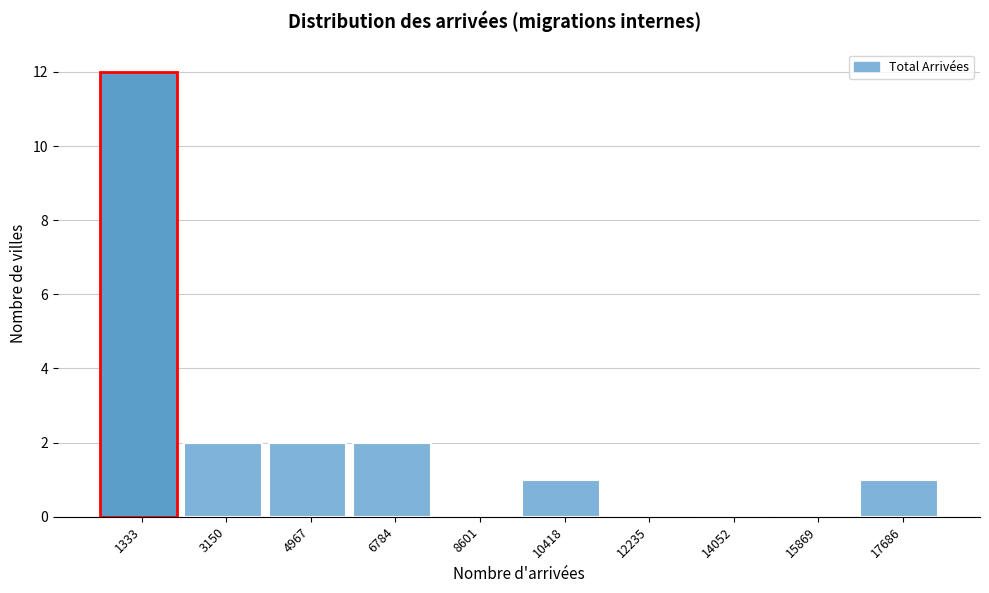

Reading left to right, what are all the values shown in this chart?

1333=12	3150=2	4967=2	6784=2	8601=0	10418=1	12235=0	14052=0	15869=0	17686=1